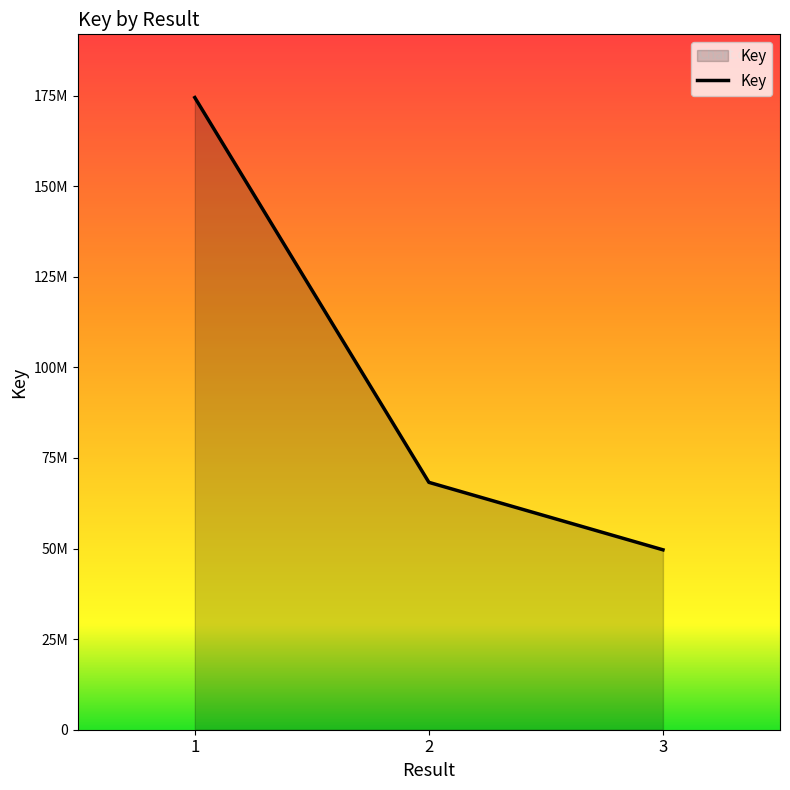

What is the sum of the values at 1 and 3?

224110149